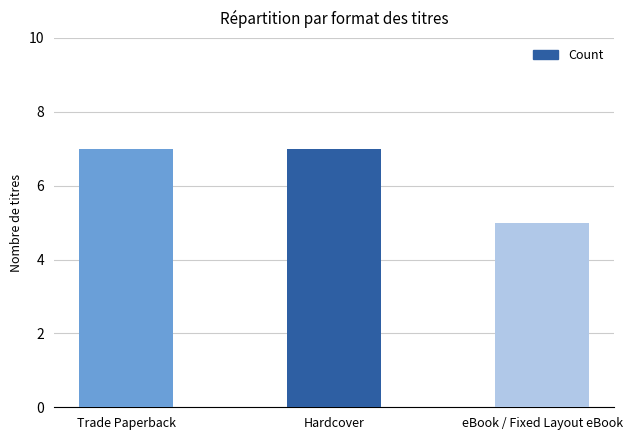

What is the value of the 3rd bar from the left?

5